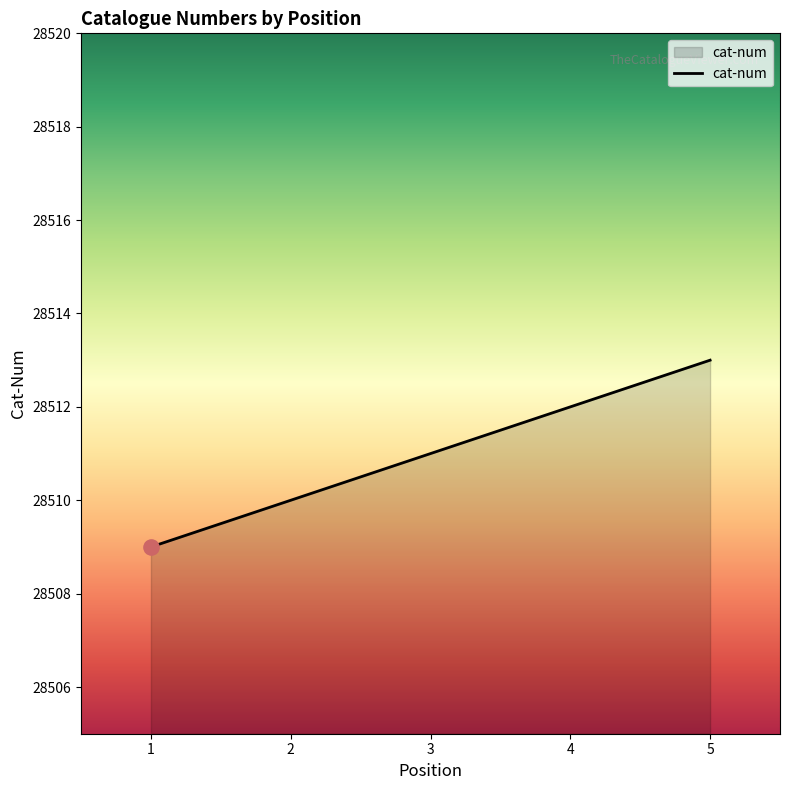

Approximately how many times larger is the value at 5 compared to 1?

1.0